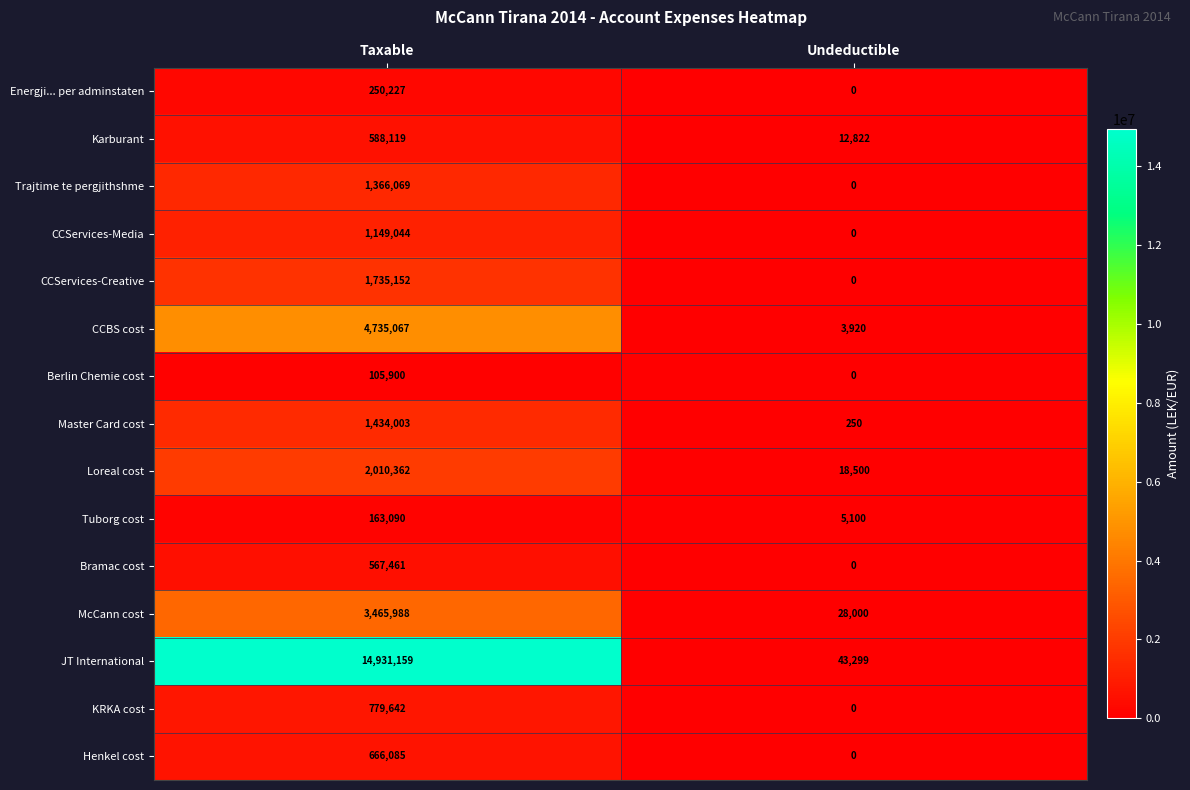

Is it true that Tuborg cost equals 163090 at Taxable?

True